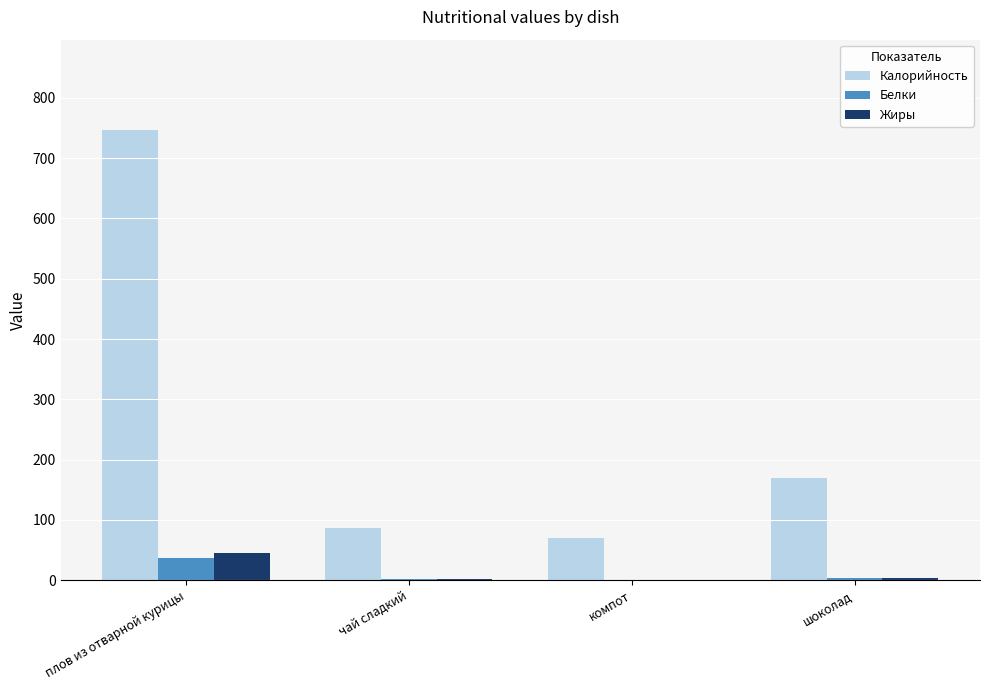

Which series changed the most between компот and шоколад?

Калорийность